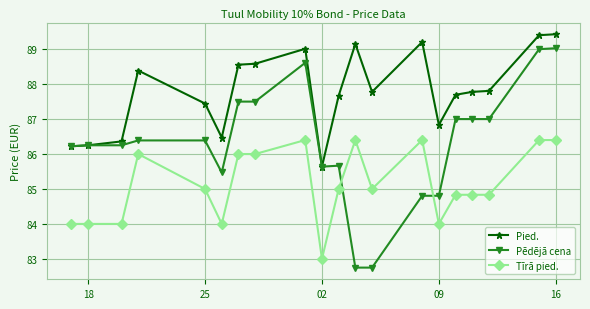

List the series in order of their peak value, lowest first.

Tīrā pied., Pēdējā cena, Pied.